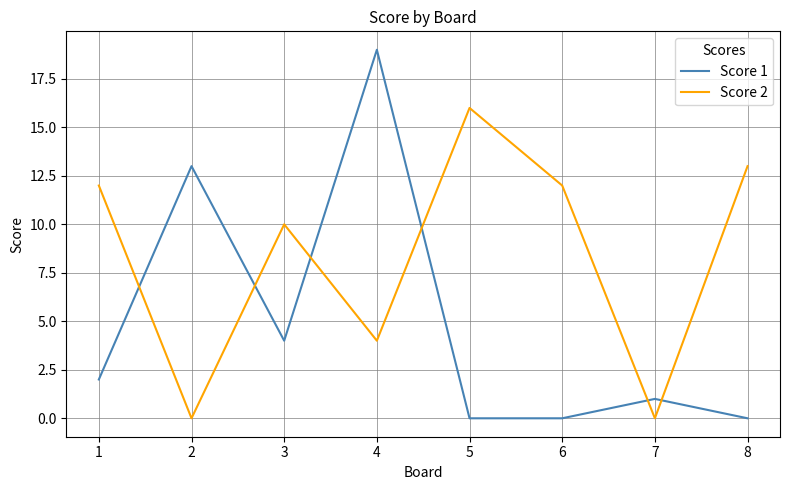

At which category does the chart reach its peak across all series?

4